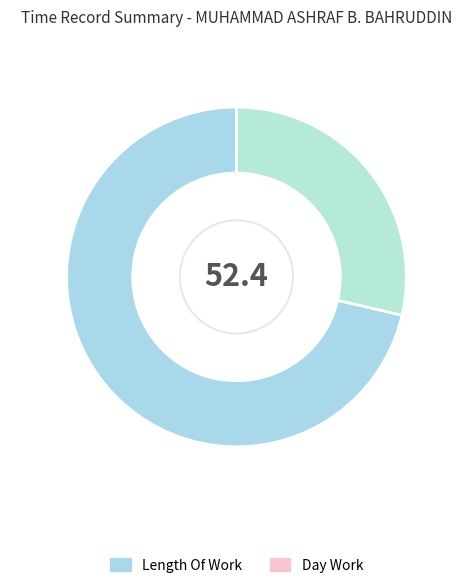

How many slices are in this pie chart?

2